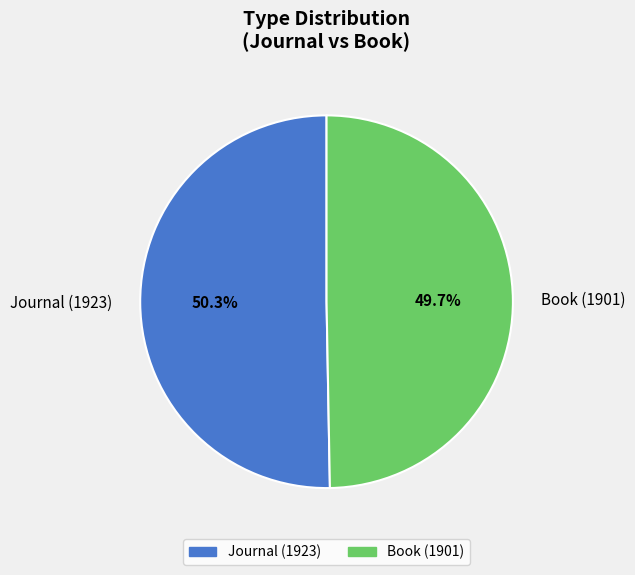

To the nearest percent, what is the difference between the largest and smallest slice percentages?

1%